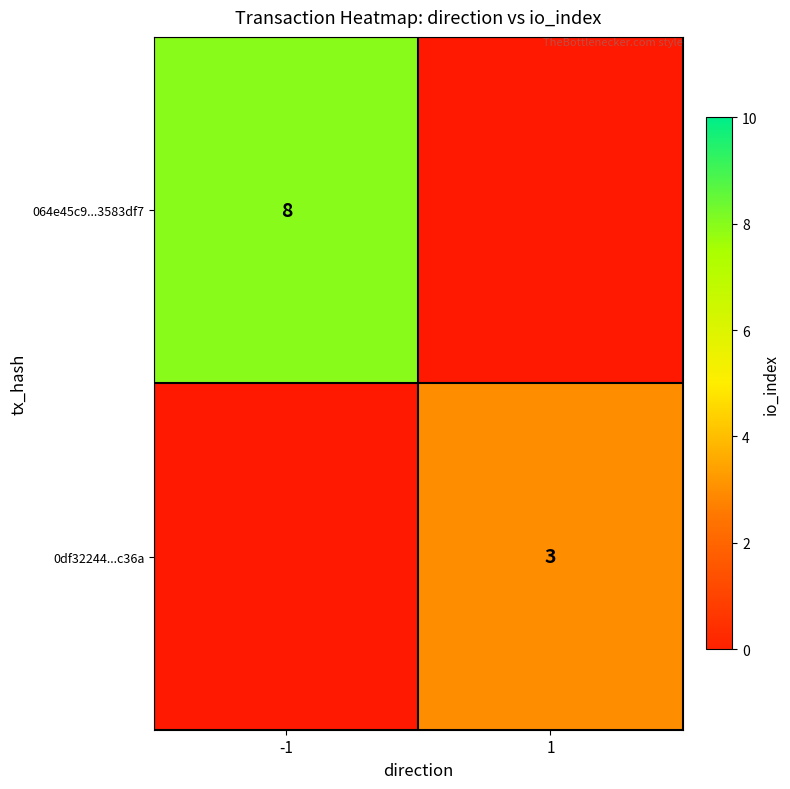

At how many categories does at least one series exceed 1?

2